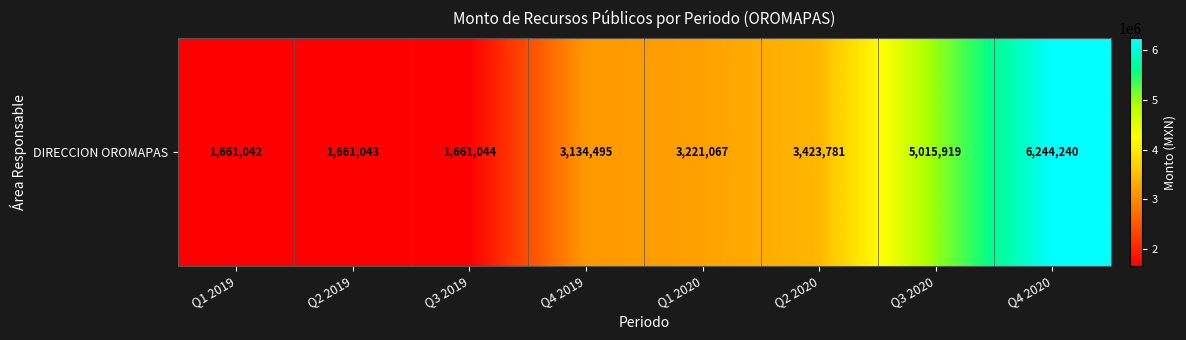

Is it true that the value at Q2 2020 is 2148728?

False